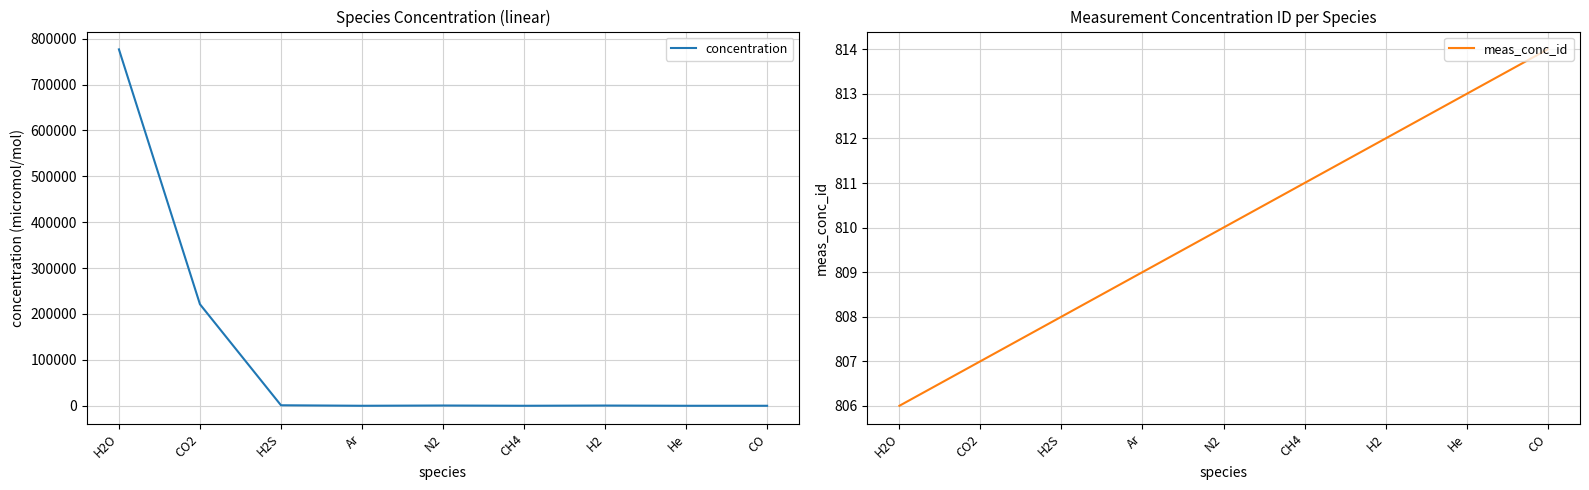

Where do meas_conc_id and concentration first cross each other?

H2S and Ar